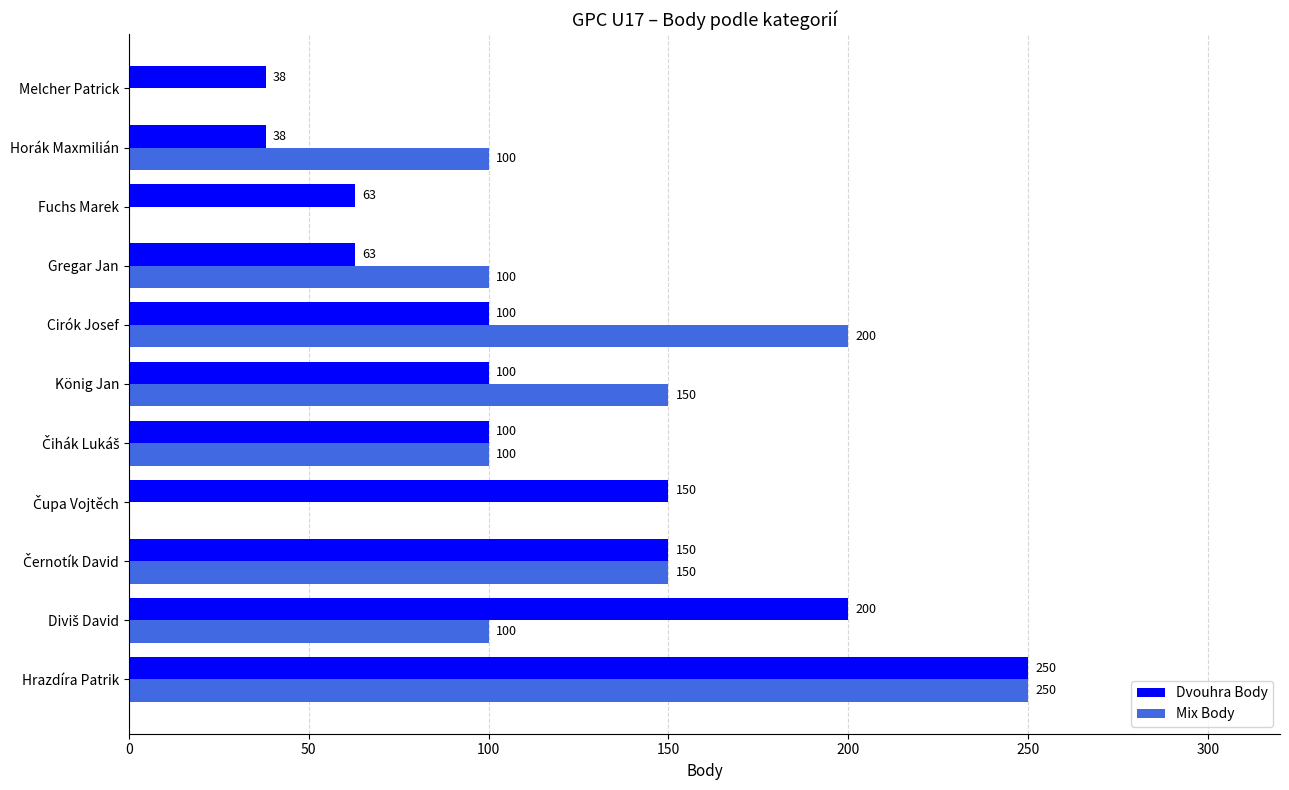

How many series are shown in this chart?

2